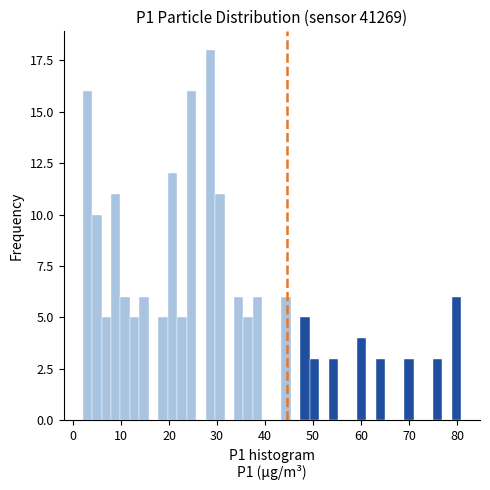

Around what value on the x-axis is the tallest bar? Give the approximate position of its centre, as read against the axis.

29